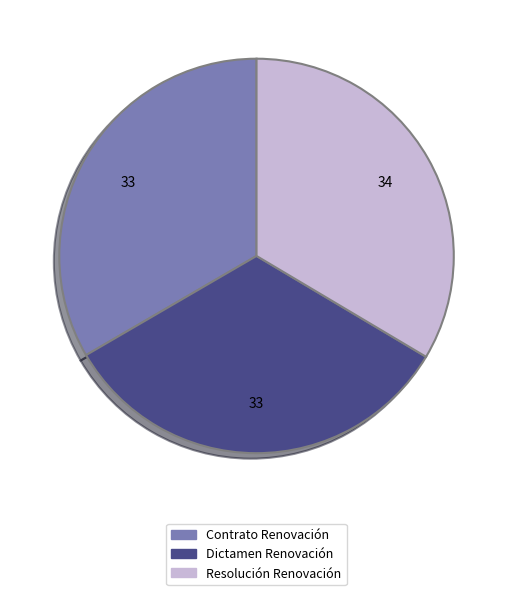

Is there a majority slice in this chart?

No